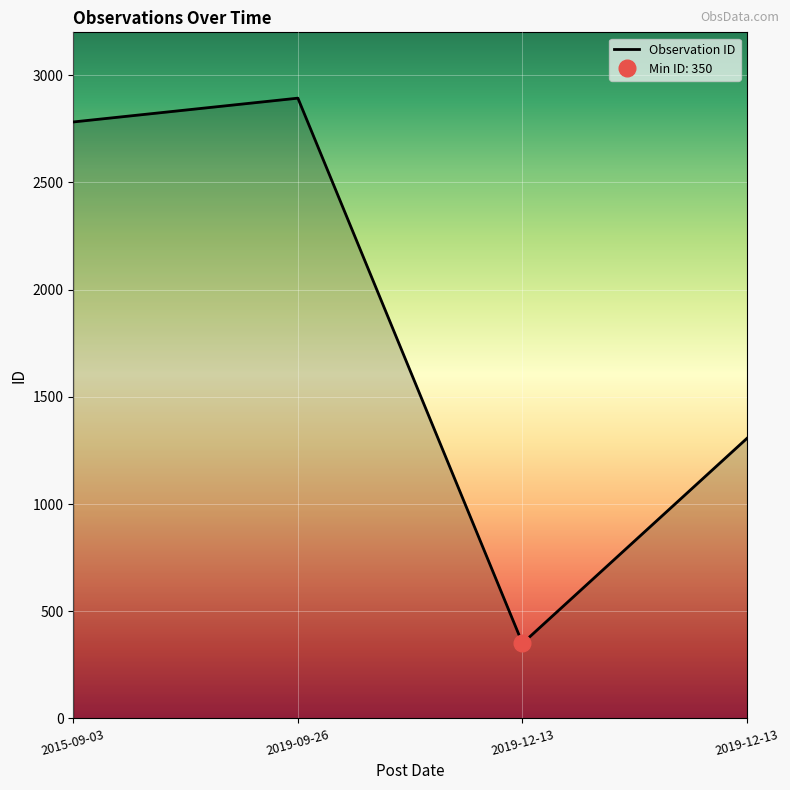

Rank the categories by value from lowest to highest.

2019-12-13, 2019-12-13, 2015-09-03, 2019-09-26